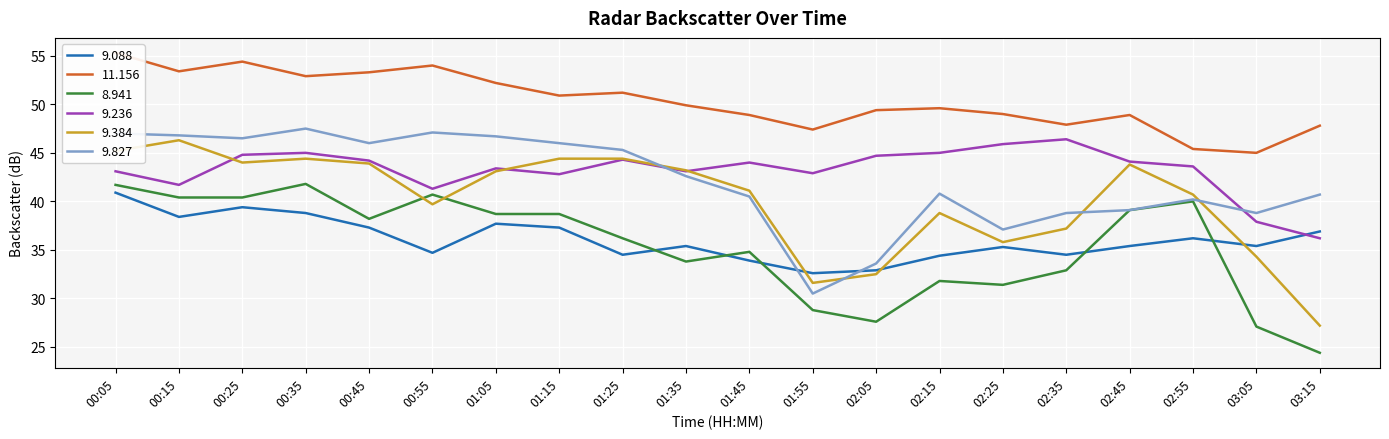

Reading left to right, list all the values displayed in this chart.

9.088: 00:05=40.9	00:15=38.4	00:25=39.4	00:35=38.8	00:45=37.3	00:55=34.7	01:05=37.7	01:15=37.3	01:25=34.5	01:35=35.4	01:45=33.9	01:55=32.6	02:05=32.9	02:15=34.4	02:25=35.3	02:35=34.5	02:45=35.4	02:55=36.2	03:05=35.4	03:15=36.9
11.156: 00:05=55.3	00:15=53.4	00:25=54.4	00:35=52.9	00:45=53.3	00:55=54.0	01:05=52.2	01:15=50.9	01:25=51.2	01:35=49.9	01:45=48.9	01:55=47.4	02:05=49.4	02:15=49.6	02:25=49.0	02:35=47.9	02:45=48.9	02:55=45.4	03:05=45.0	03:15=47.8
8.941: 00:05=41.7	00:15=40.4	00:25=40.4	00:35=41.8	00:45=38.2	00:55=40.7	01:05=38.7	01:15=38.7	01:25=36.2	01:35=33.8	01:45=34.8	01:55=28.8	02:05=27.6	02:15=31.8	02:25=31.4	02:35=32.9	02:45=39.1	02:55=40.0	03:05=27.1	03:15=24.4
9.236: 00:05=43.1	00:15=41.7	00:25=44.8	00:35=45.0	00:45=44.2	00:55=41.3	01:05=43.4	01:15=42.8	01:25=44.3	01:35=43.1	01:45=44.0	01:55=42.9	02:05=44.7	02:15=45.0	02:25=45.9	02:35=46.4	02:45=44.1	02:55=43.6	03:05=37.9	03:15=36.2
9.384: 00:05=45.2	00:15=46.3	00:25=44.0	00:35=44.4	00:45=43.9	00:55=39.7	01:05=43.1	01:15=44.4	01:25=44.4	01:35=43.2	01:45=41.1	01:55=31.6	02:05=32.5	02:15=38.8	02:25=35.8	02:35=37.2	02:45=43.8	02:55=40.7	03:05=34.3	03:15=27.2
9.827: 00:05=47.0	00:15=46.8	00:25=46.5	00:35=47.5	00:45=46.0	00:55=47.1	01:05=46.7	01:15=46.0	01:25=45.3	01:35=42.6	01:45=40.5	01:55=30.5	02:05=33.6	02:15=40.8	02:25=37.1	02:35=38.8	02:45=39.1	02:55=40.2	03:05=38.8	03:15=40.7